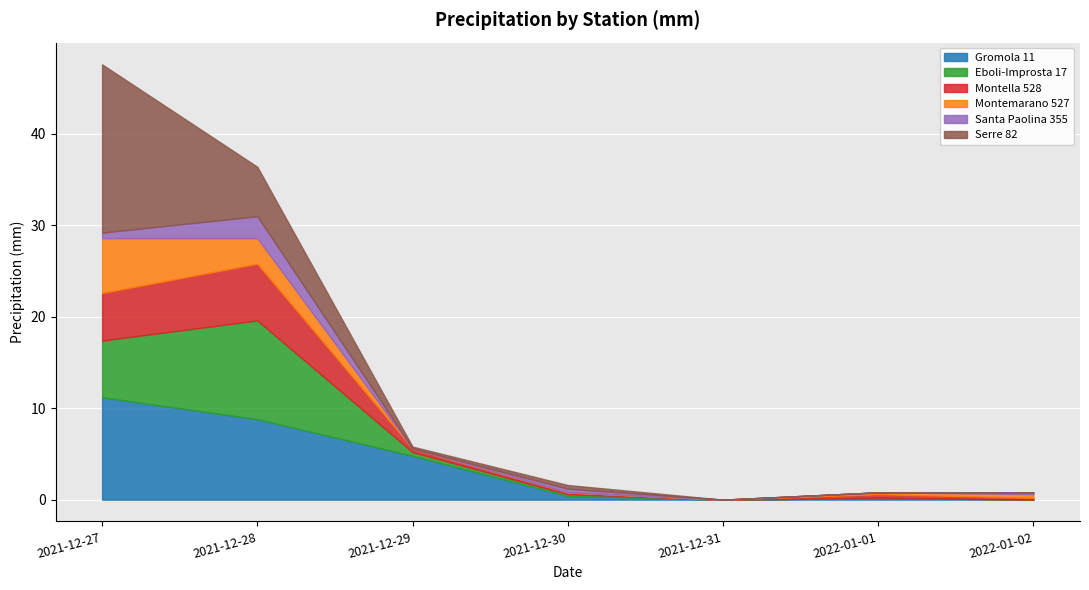

Which series has the largest range (max minus min)?

Serre 82